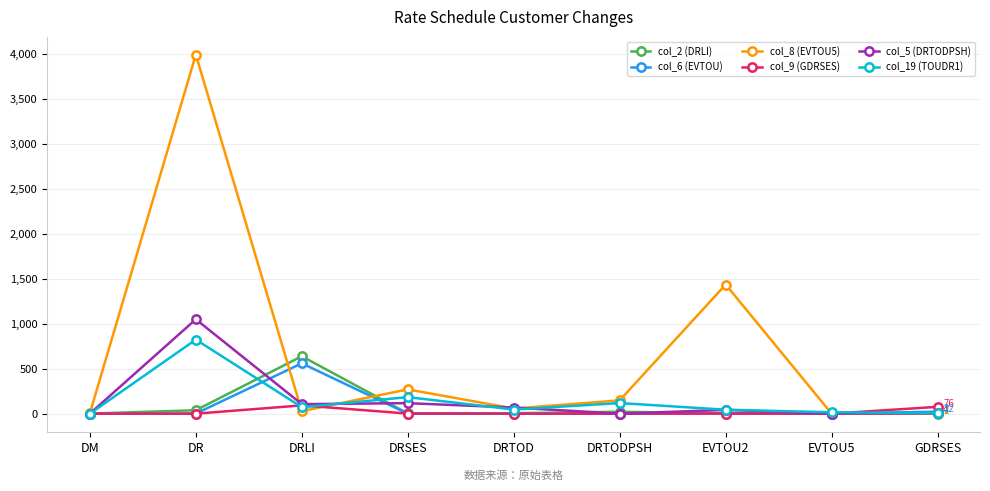

How many values in the col_6 (EVTOU) series are below 1?

4